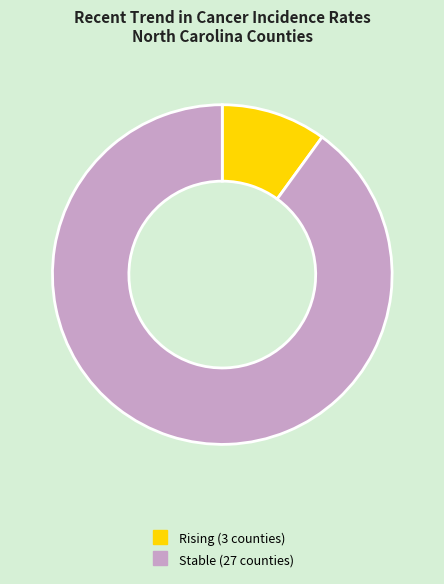

Is there any slice that represents more than half of the pie?

Yes